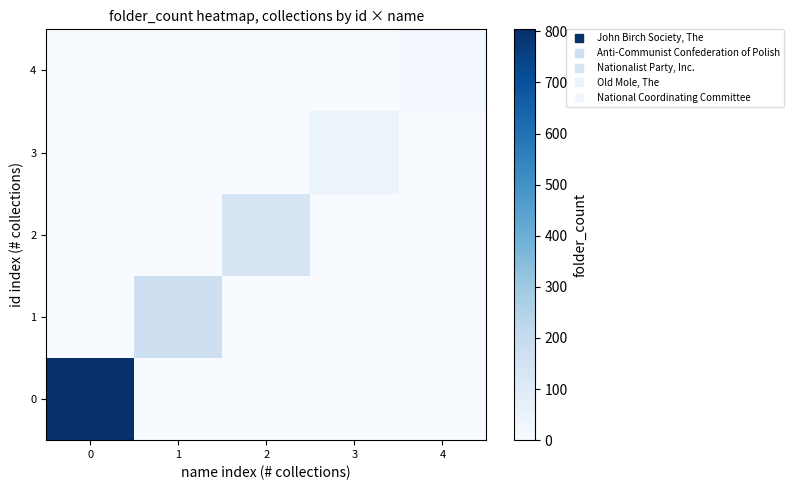

What is the difference between the highest and lowest values at 3?

50